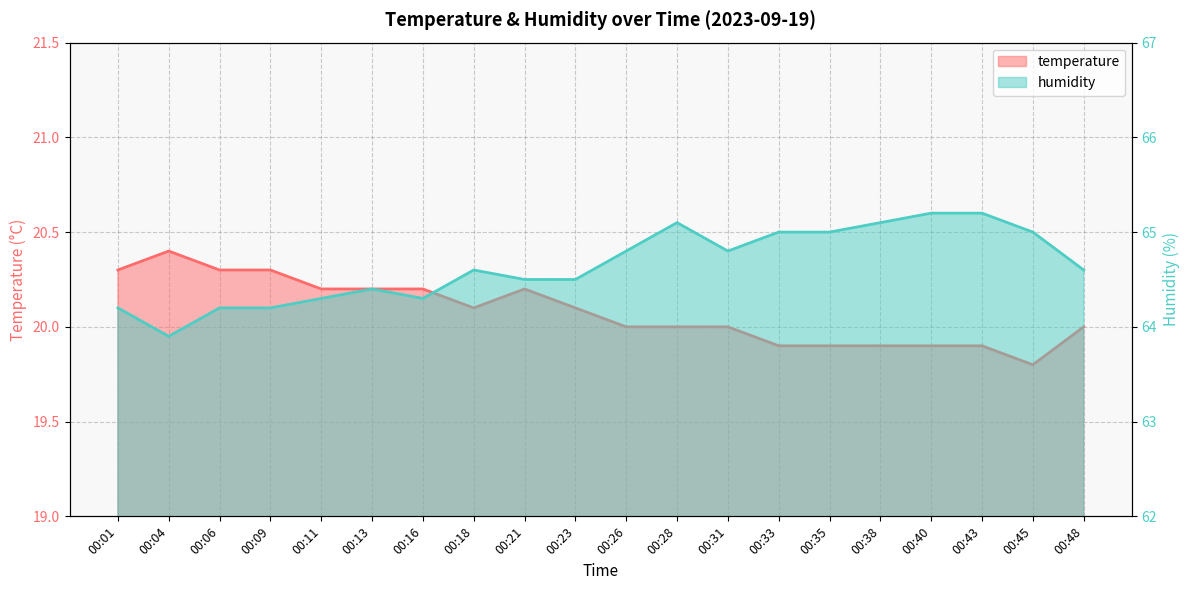

At 00:45, list the series in order from largest to smallest.

humidity, temperature